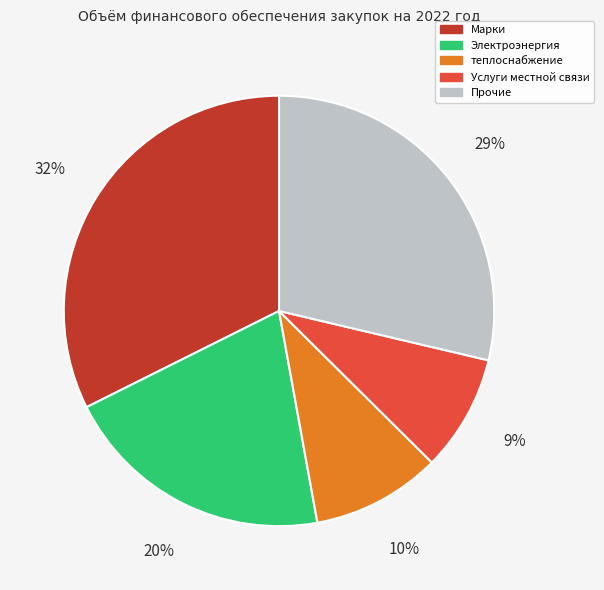

Is it true that Услуги местной связи is 16% of the pie?

False